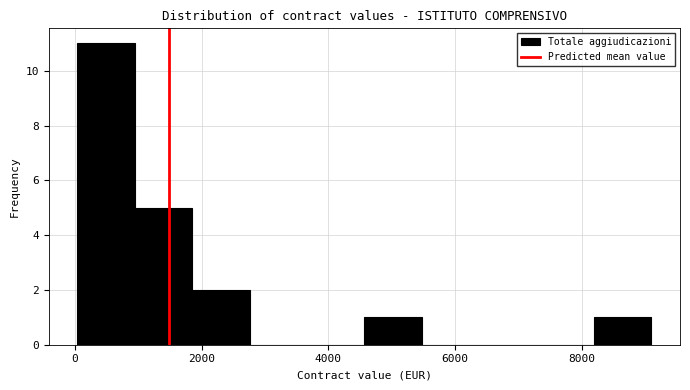

Which range on the x-axis has the tallest bar?

0 to 1000